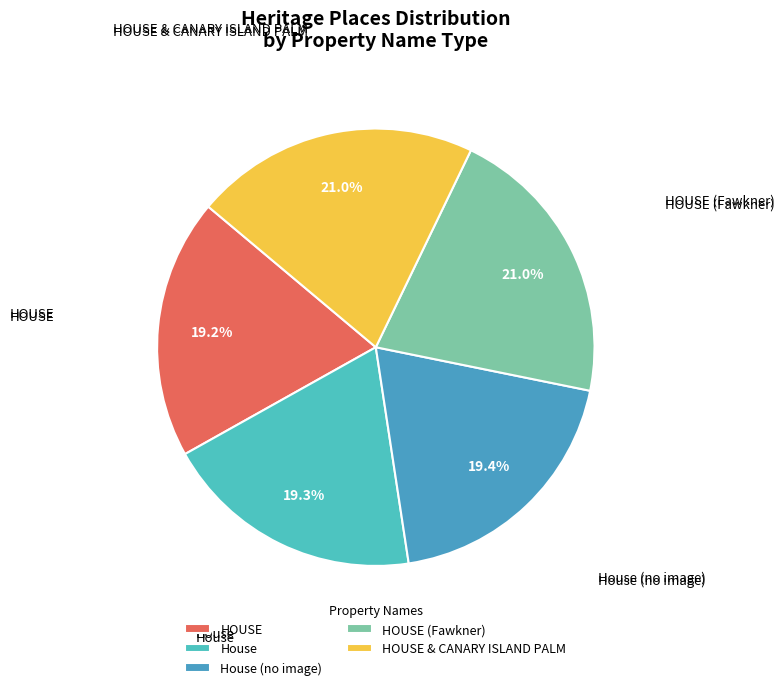

Does HOUSE account for over 50% of the chart?

No